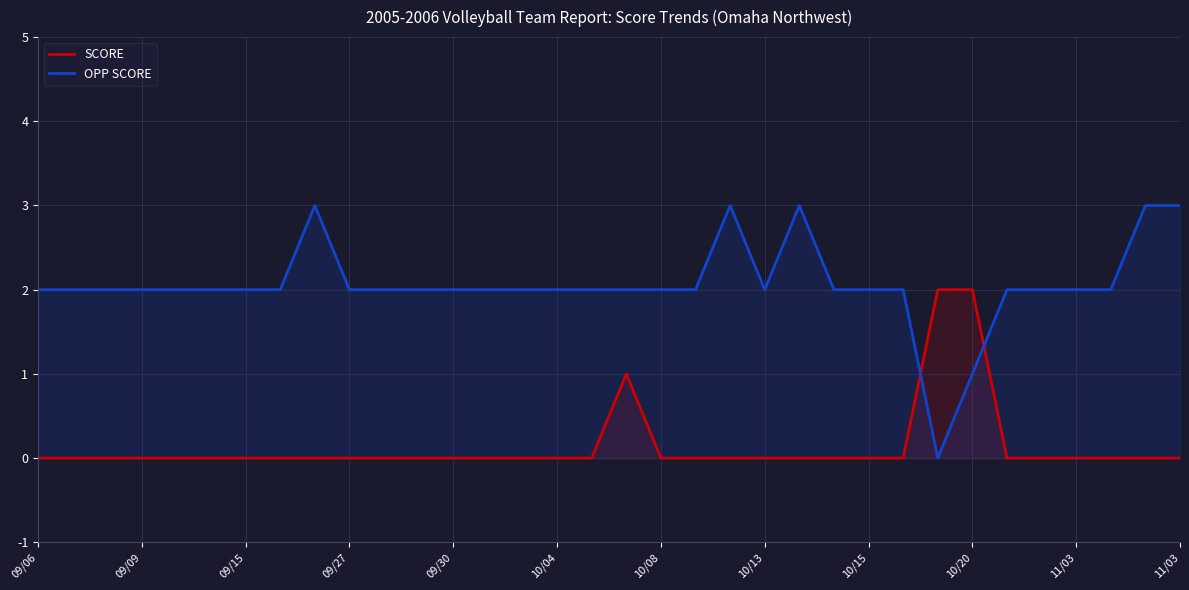

Rank the series by their maximum value, from highest to lowest.

OPP SCORE, SCORE